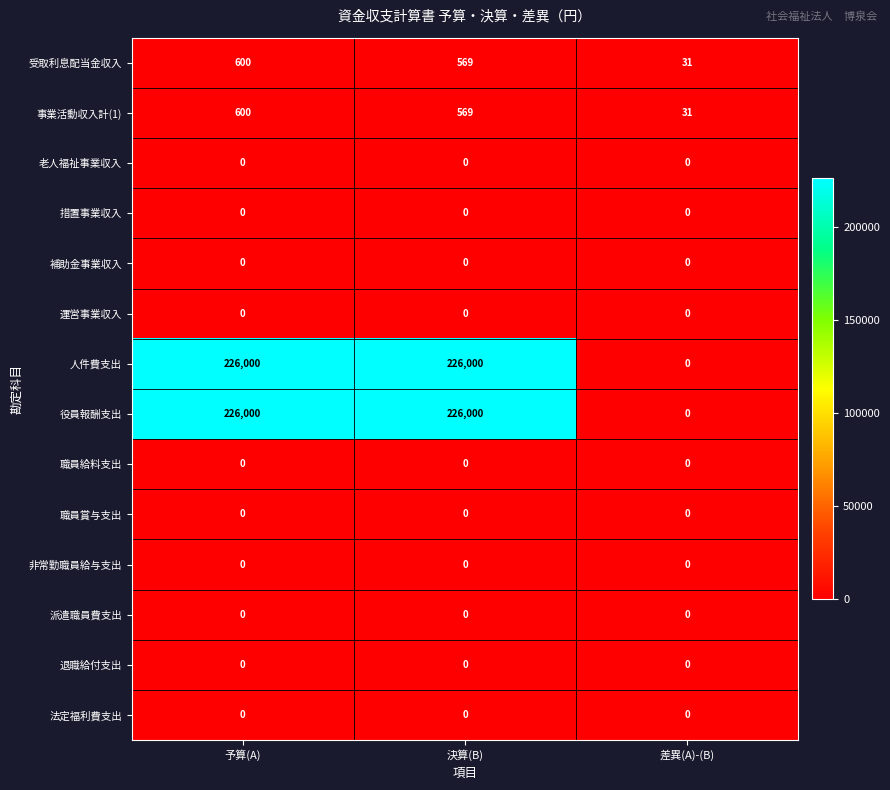

Is it true that 措置事業収入 equals 0 at 決算(B)?

True